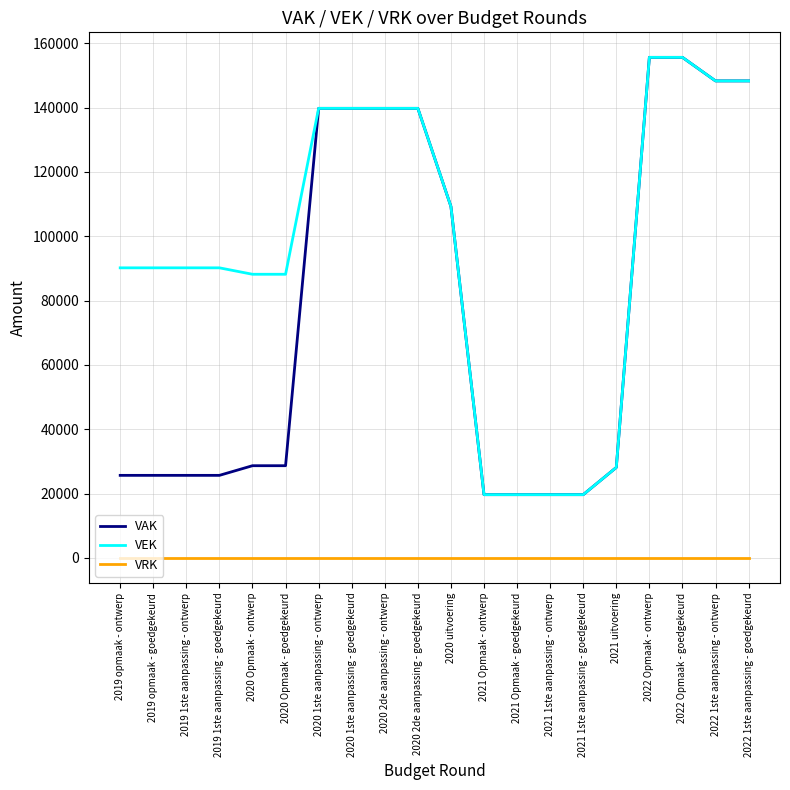

Is it true that VRK equals 0 at 2020 1ste aanpassing - goedgekeurd?

True